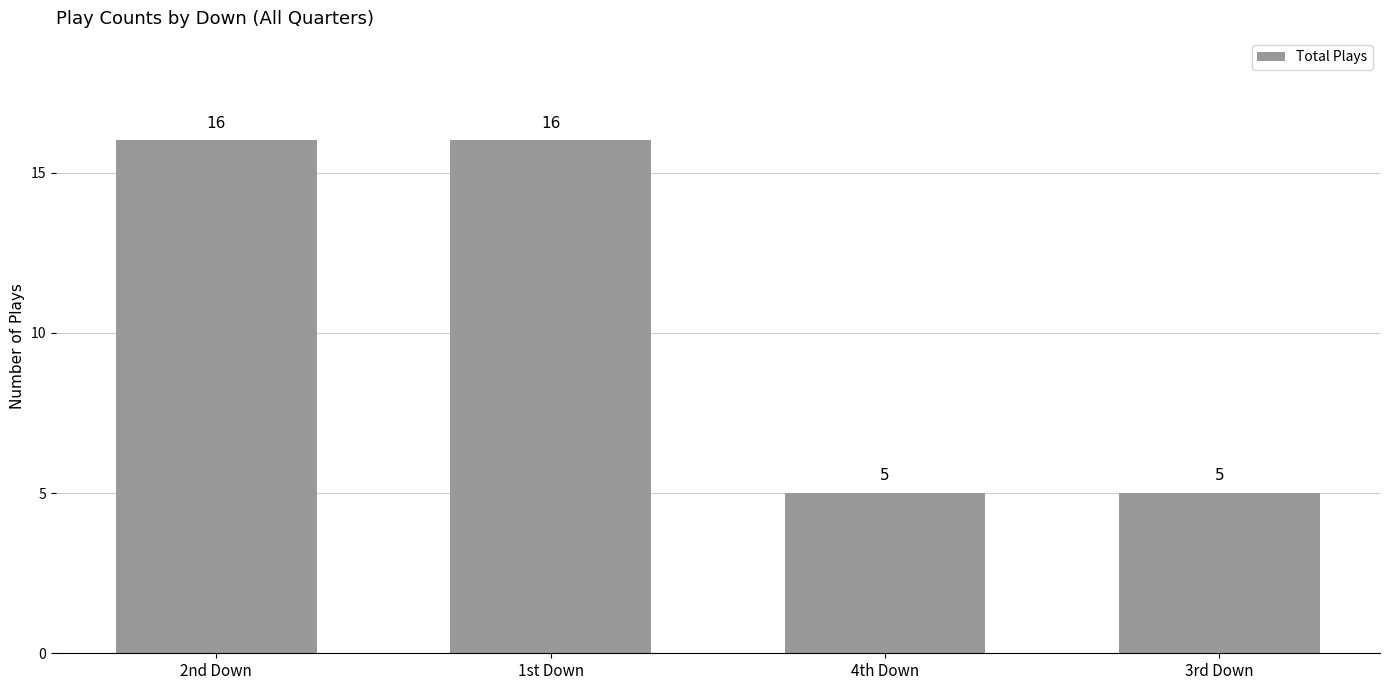

What is the label of the 4th bar from the left?

3rd Down